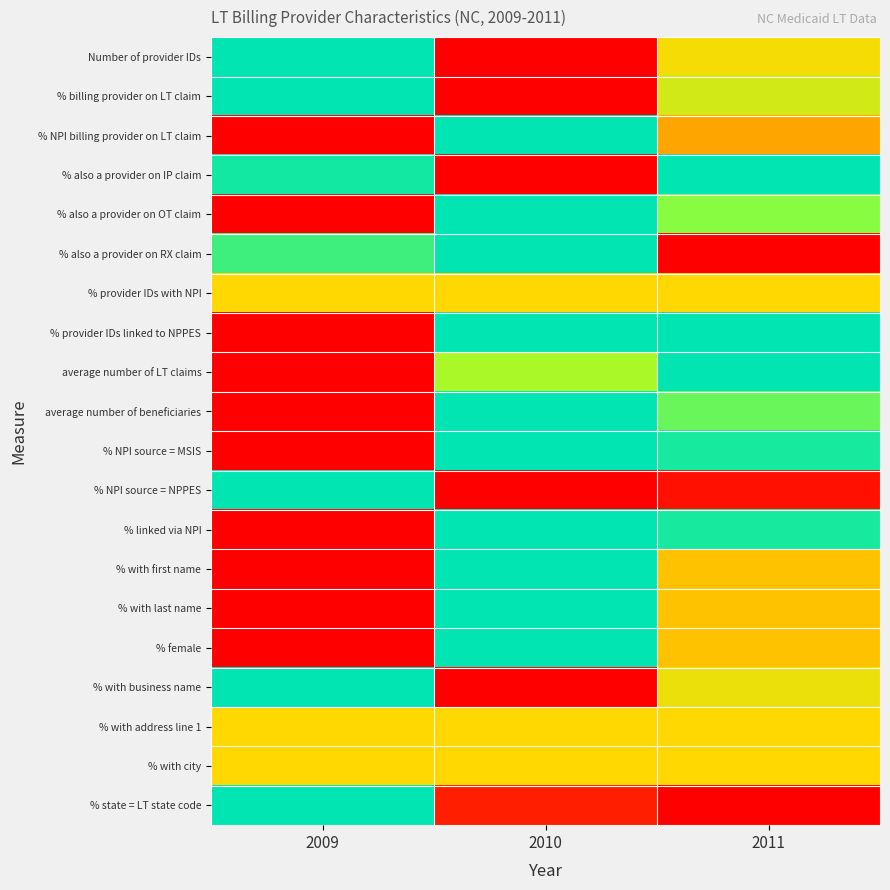

Which label corresponds to the smallest value in the chart?

2010